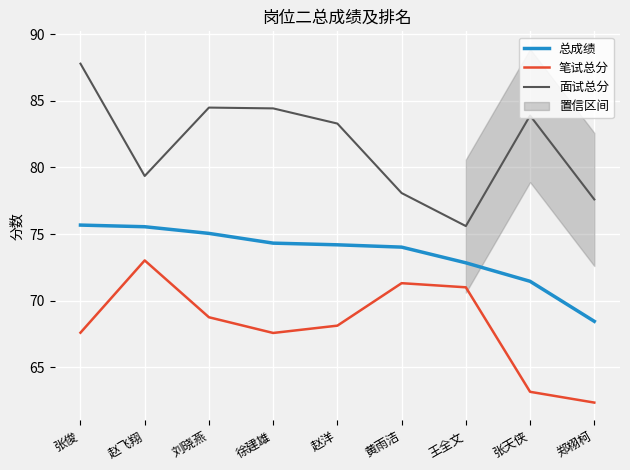

What is the difference between the maximum and minimum values in the 总成绩 series?

7.2